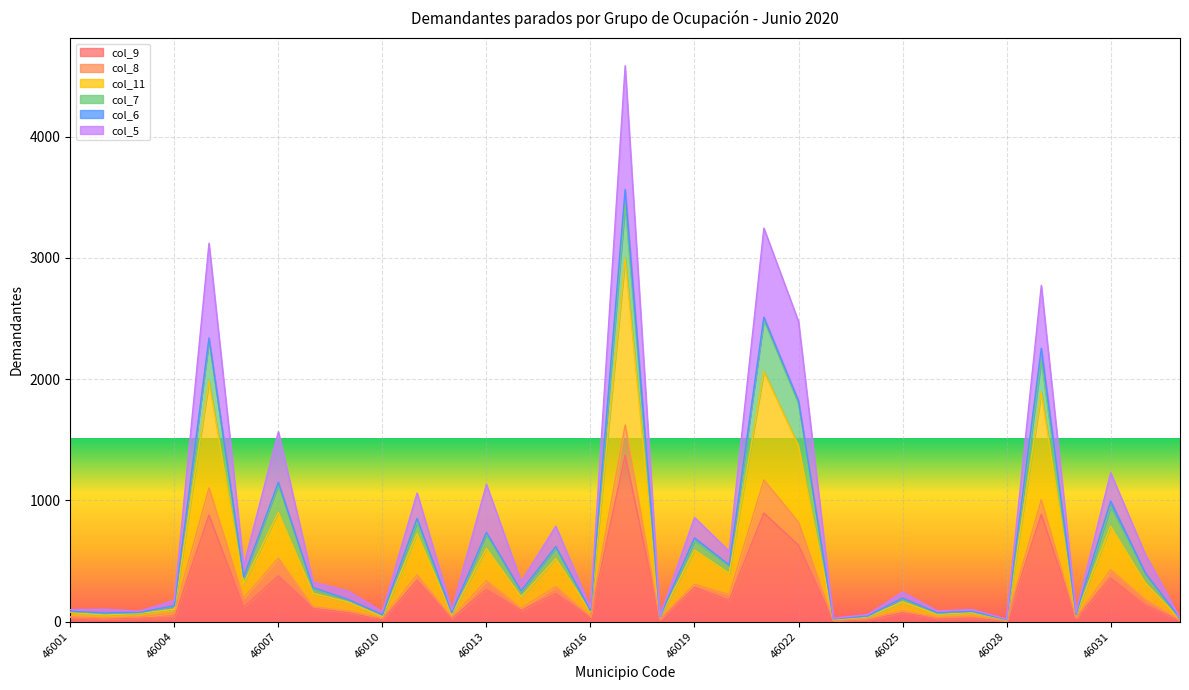

How many lines are shown in the chart?

6